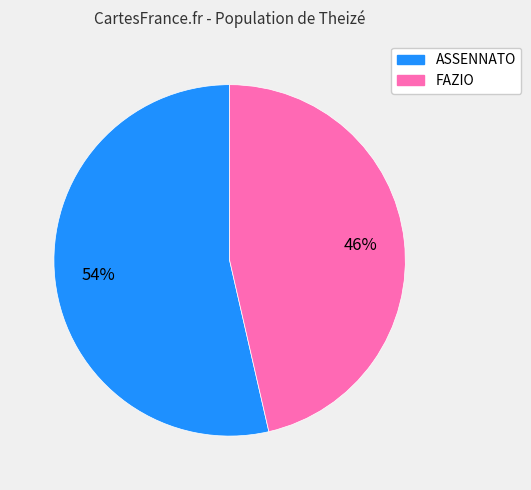

To the nearest percent, what is the combined percentage of FAZIO and ASSENNATO?

100%